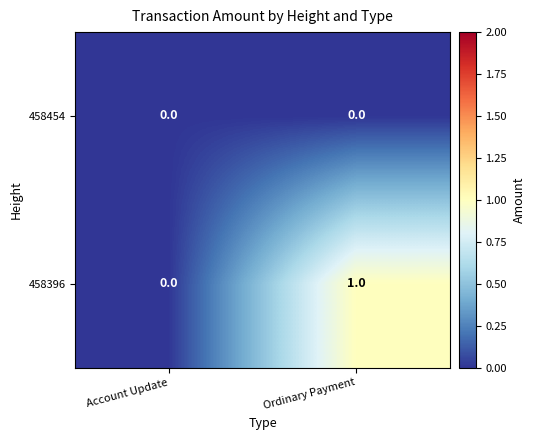

Which series has the largest range (max minus min)?

458396